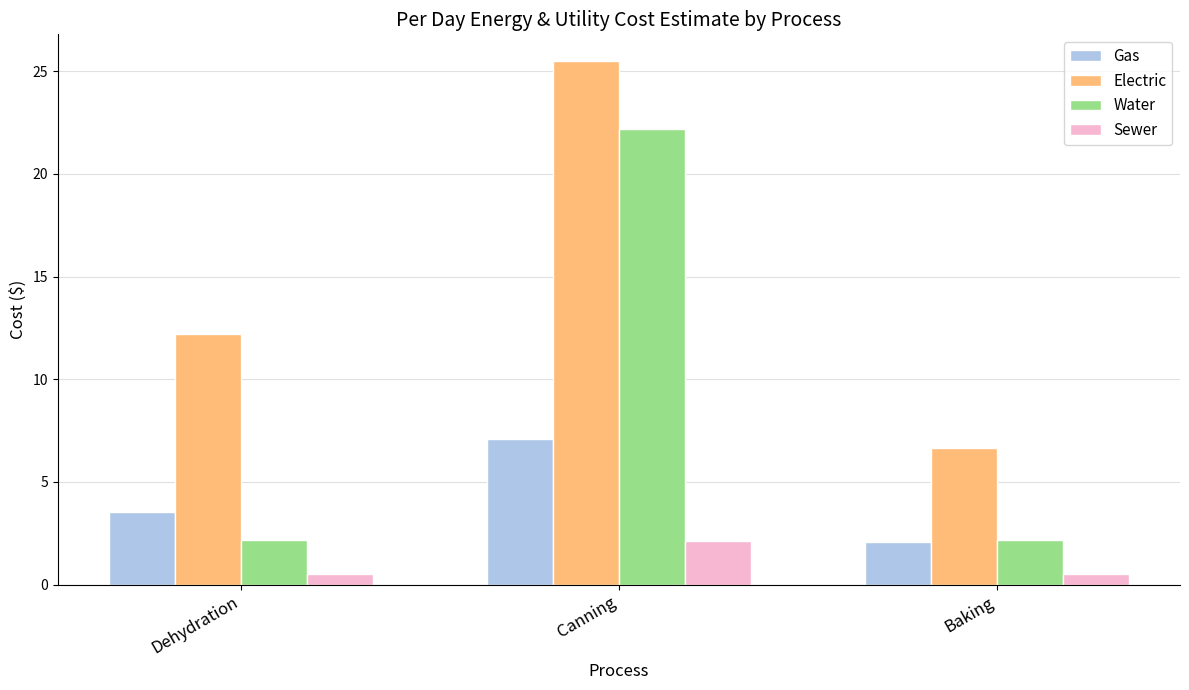

What is the average value of the Sewer series?

1.1